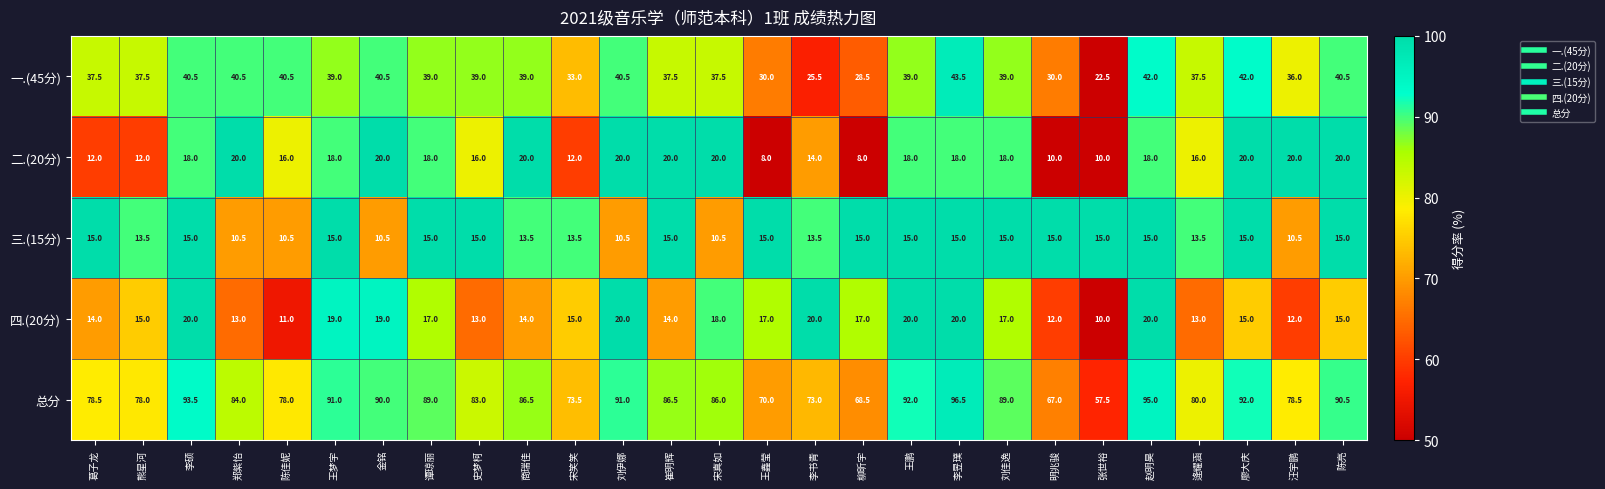

How many data points in 总分 are less than 86?

13